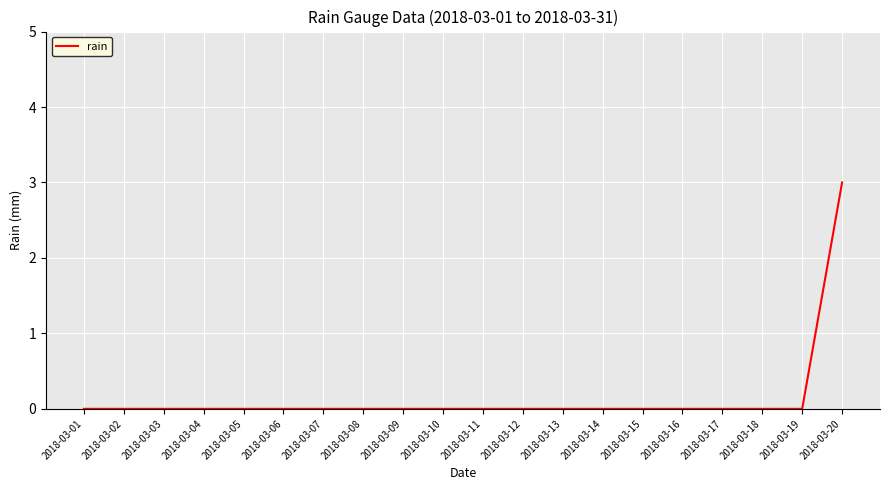

The value at 2018-03-10 is -1. True or false?

False